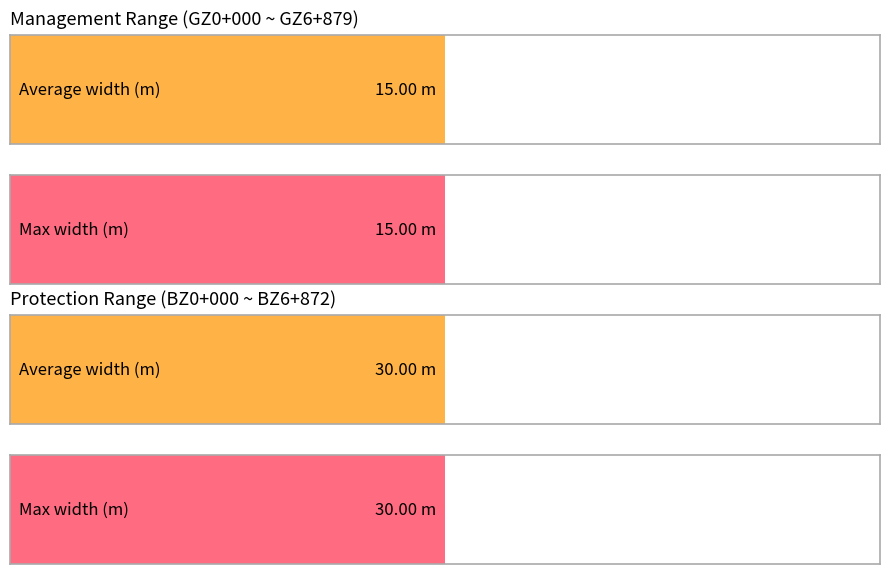

What is the value of the Management width bar at the 13th from the left?

15.0